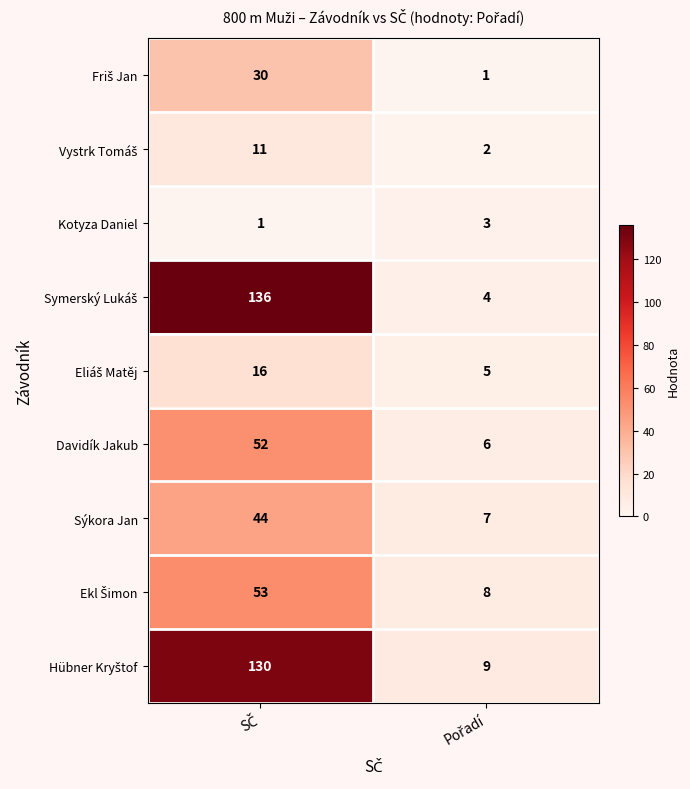

What is the sum of all Kotyza Daniel values?

4